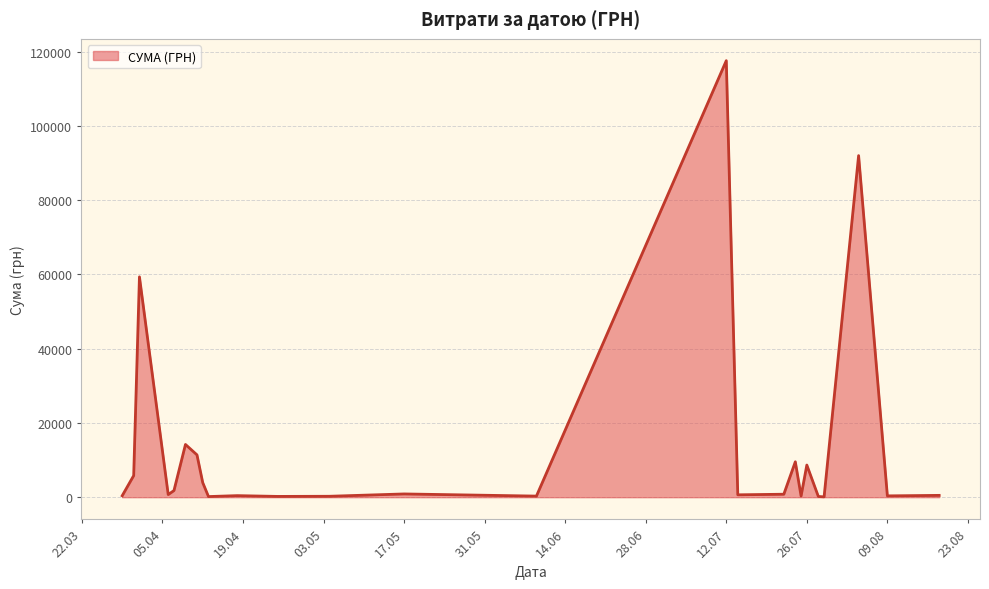

What is the sum of all values?

330564.5